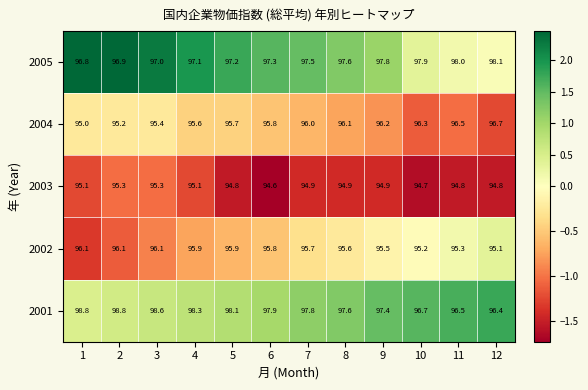

What is the approximate value of 2004 at 11?

96.5